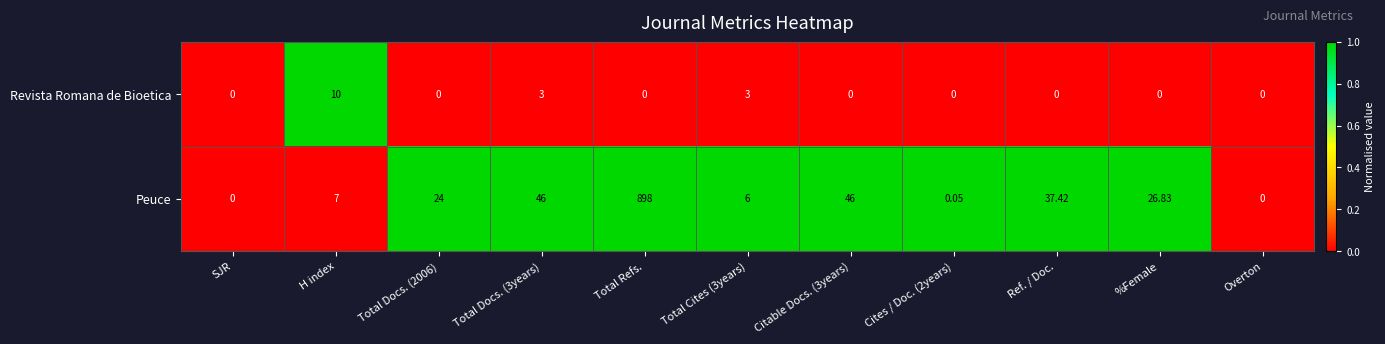

Which series changed the most between H index and Total Refs.?

Peuce